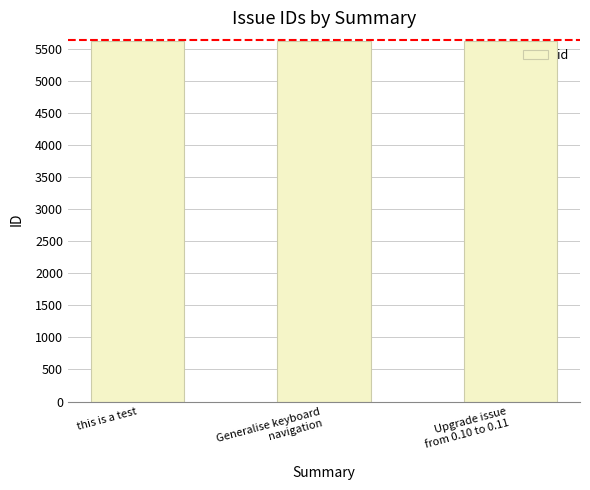

How many data points are less than 5627?

1